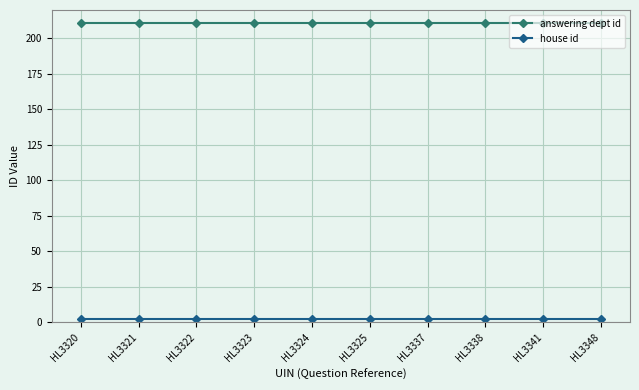

Which series has the largest total across all categories?

answering dept id